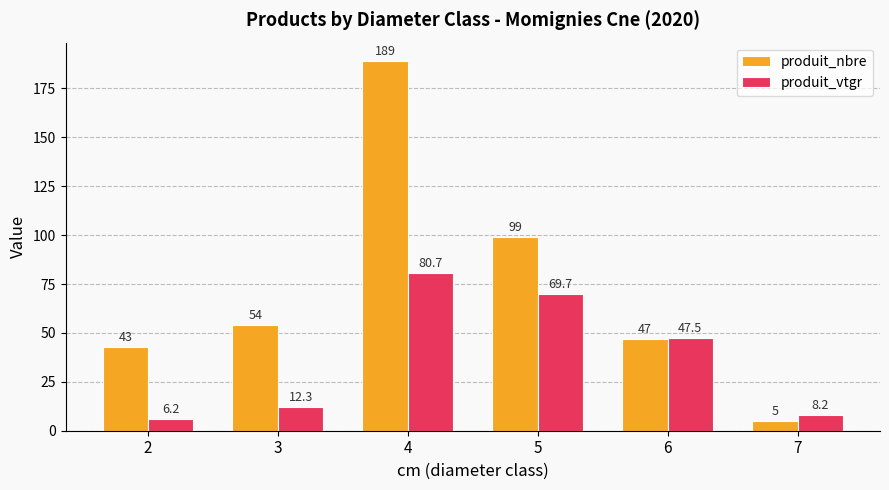

Reading left to right, what are all the values shown in this chart?

produit_nbre: 43.0	54.0	189.0	99.0	47.0	5.0
produit_vtgr: 6.2	12.3	80.7	69.7	47.5	8.2